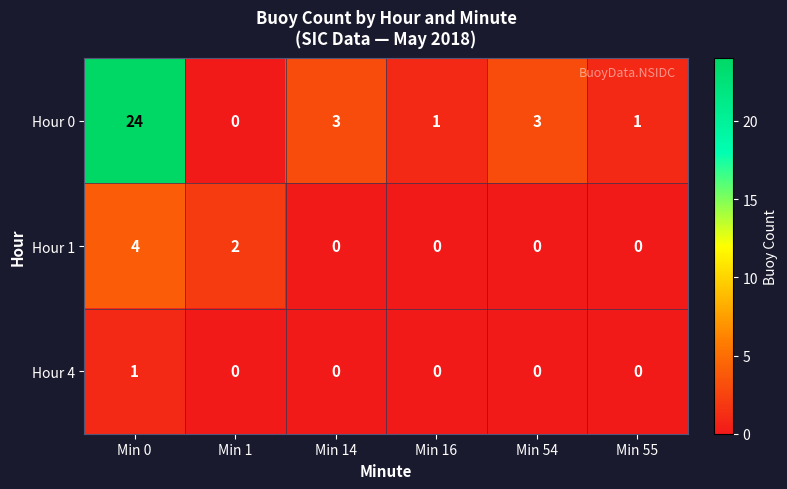

Reading left to right, list all the values displayed in this chart.

Hour 0: 24	0	3	1	3	1
Hour 1: 4	2	0	0	0	0
Hour 4: 1	0	0	0	0	0